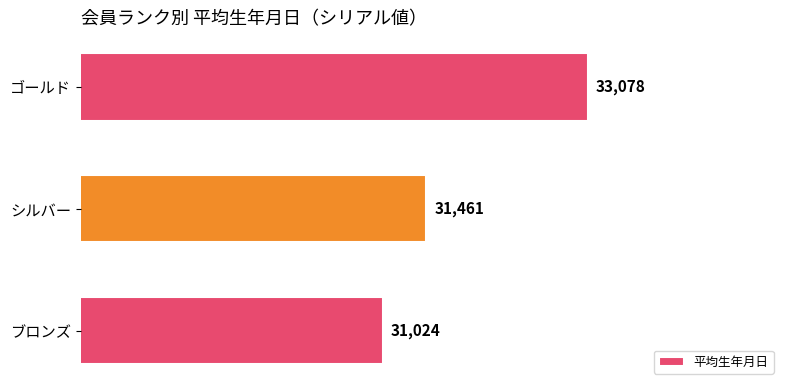

Where is the data nearest to the value 32050?

シルバー